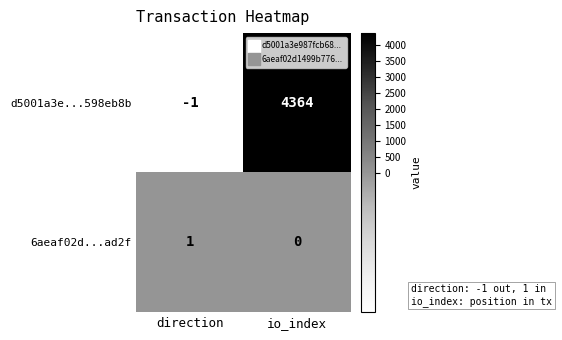

How many positive values does the 6aeaf02d...ad2f series have?

1